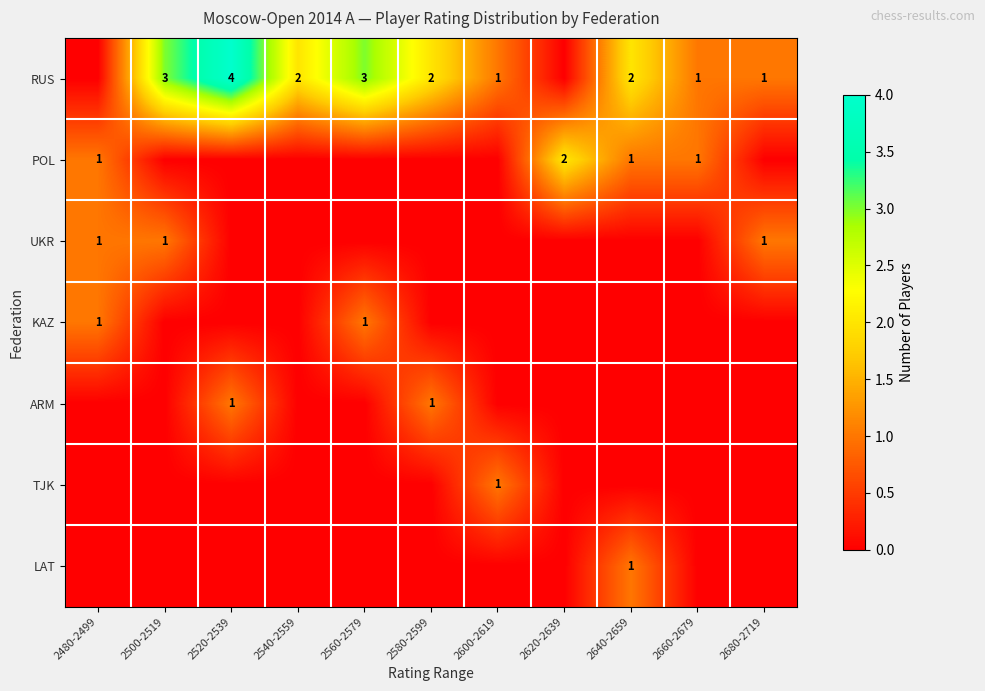

At how many categories does at least one series exceed 2?

3